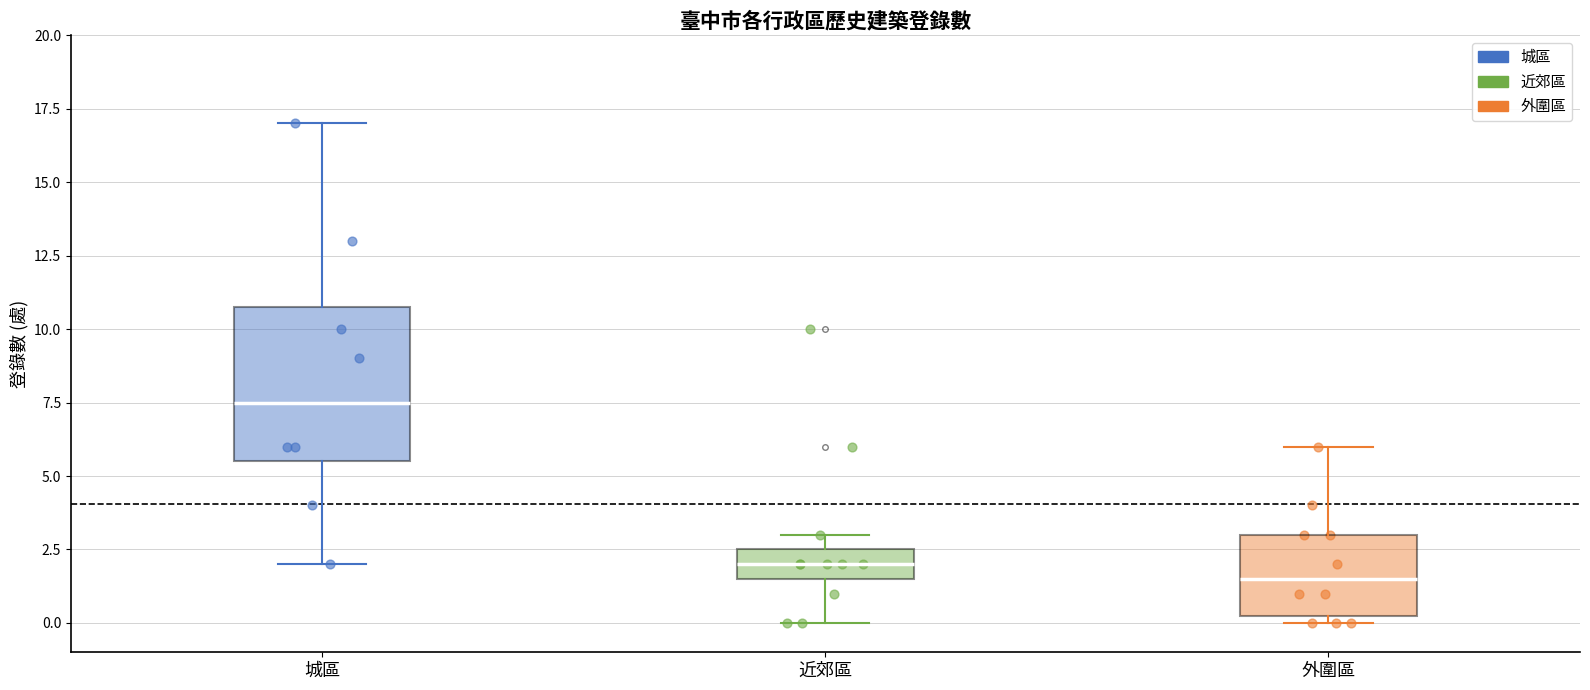

Reading left to right, read every box against the y-axis: the position of its median line, the range the box covers, and the ends of its whiskers. The values are not printed on the chart, so give them approximately, as read against the axis.

城區: median 7.5, box 5.5 to 11.0, whiskers 2.0 to 17.0
近郊區: median 2.0, box 1.5 to 2.5, whiskers 0.0 to 3.0
外圍區: median 1.5, box 0.5 to 3.0, whiskers 0.0 to 6.0